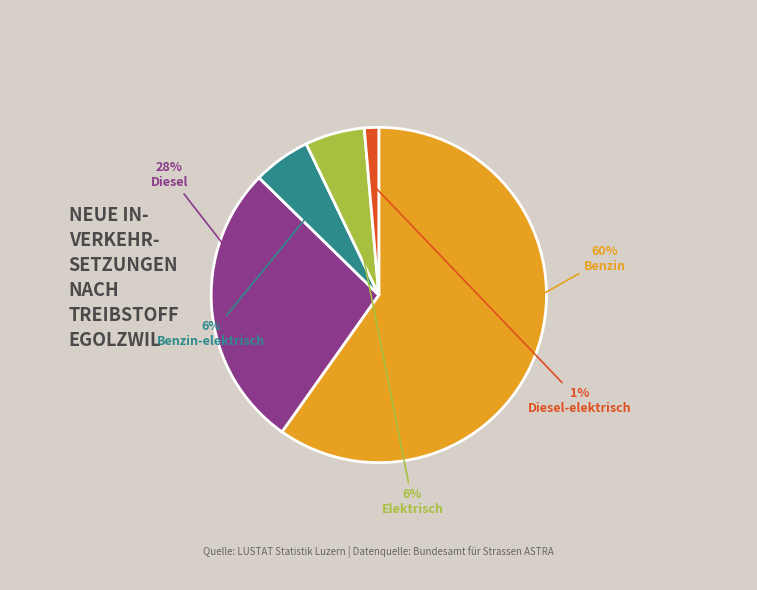

What is the smallest slice in the pie chart?

Diesel-elektrisch